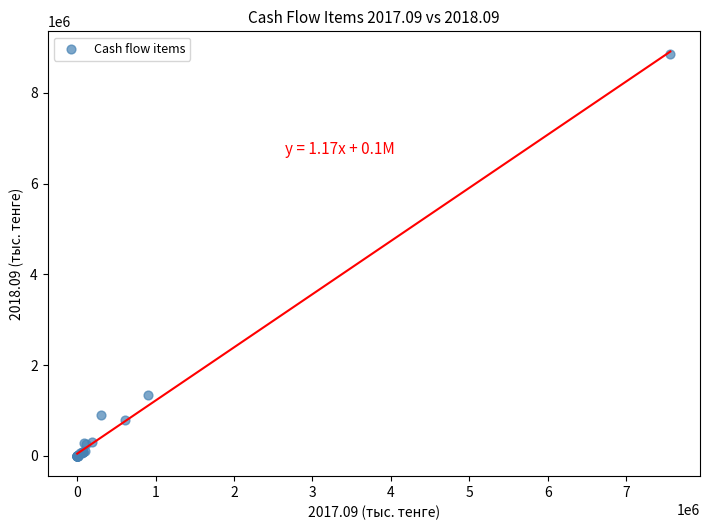

What Y value in the scatter plot is closest to 4431233?

1340647